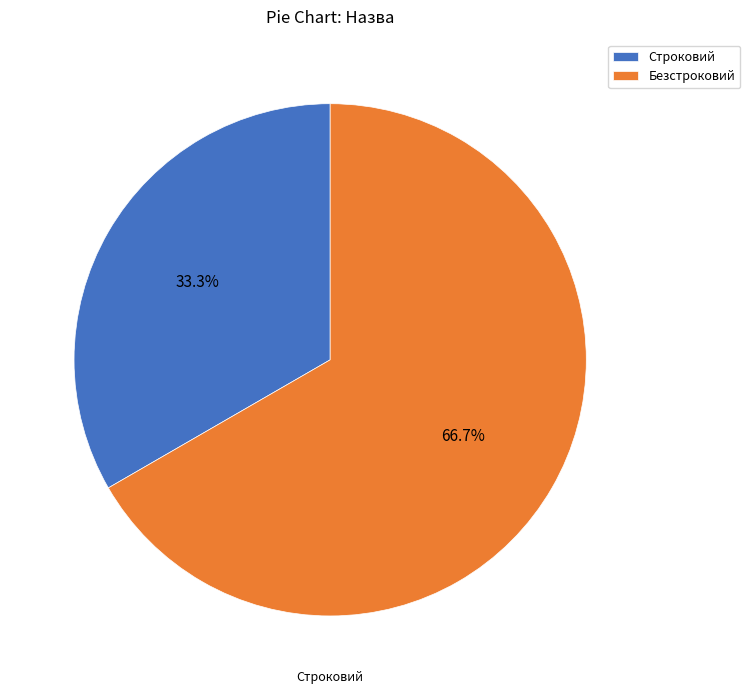

Is the sum of Безстроковий and Строковий greater than half?

Yes